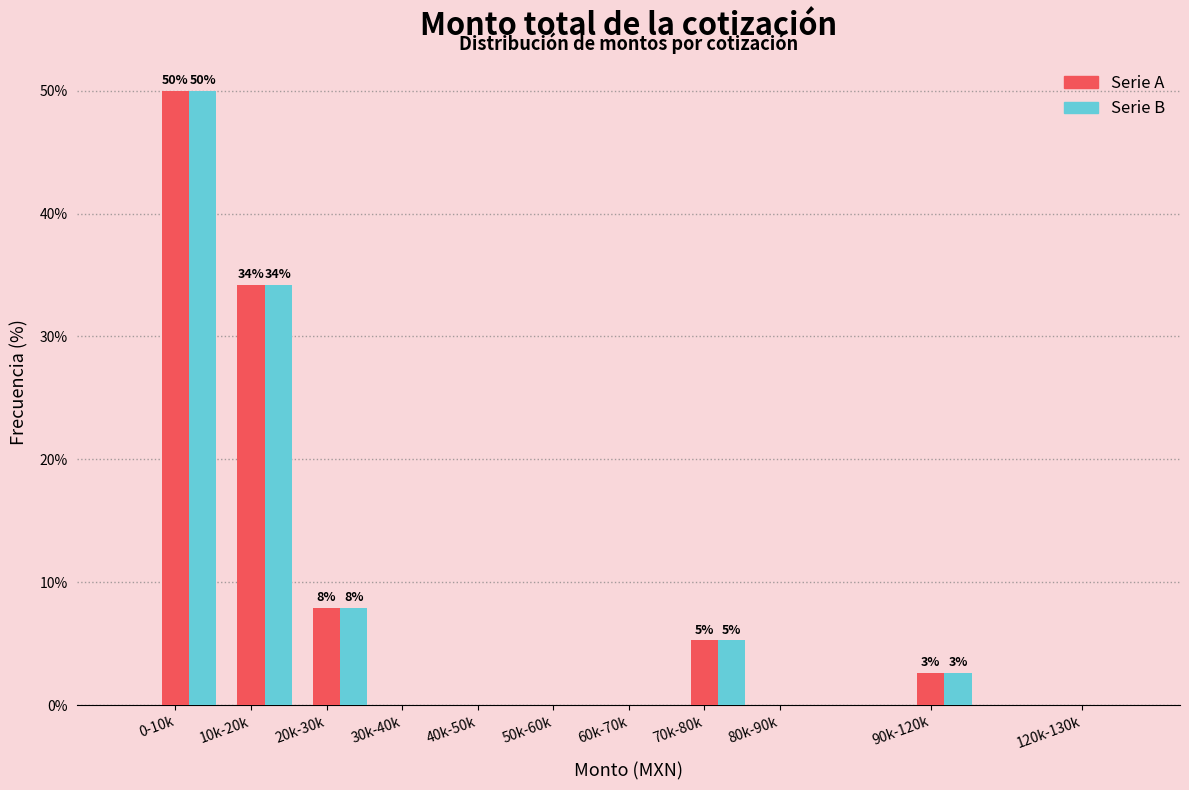

At which category is the sum across all series the highest?

0-10k